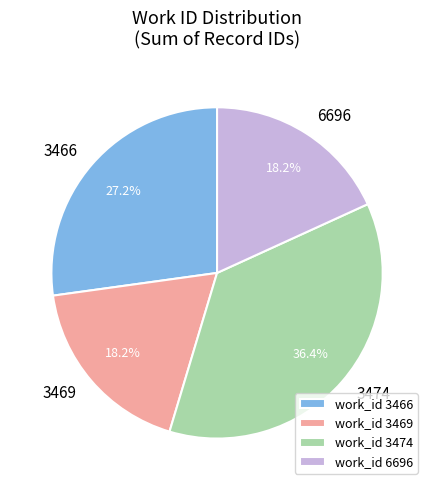

Between work_id 3469 and work_id 3466, which is larger?

work_id 3466